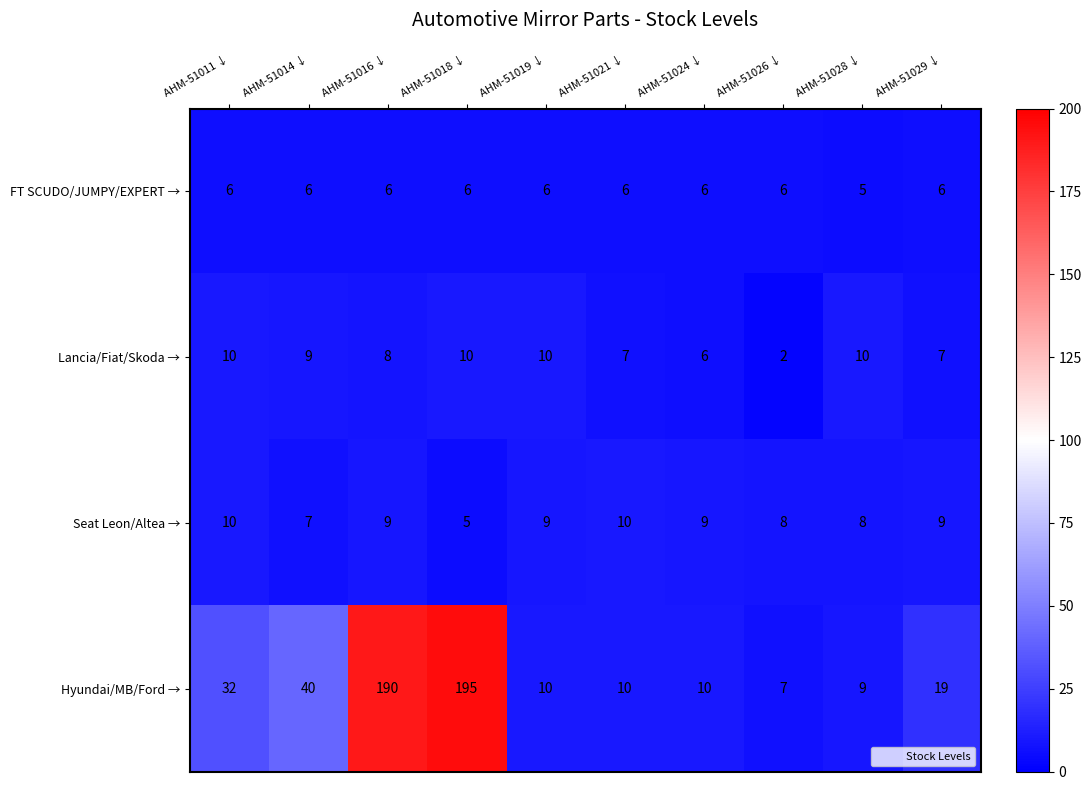

Between AHM-51014 ↓ and AHM-51018 ↓, which series saw the biggest shift?

Hyundai/MB/Ford →